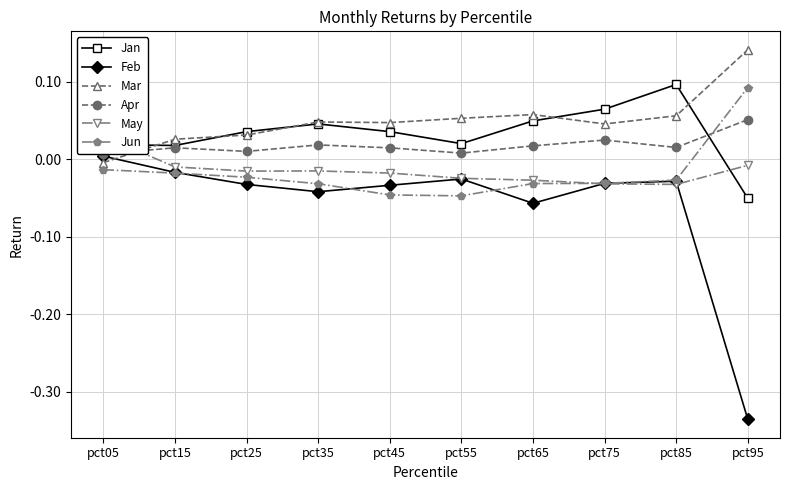

What is the difference between the maximum and minimum values in the May series?

0.1